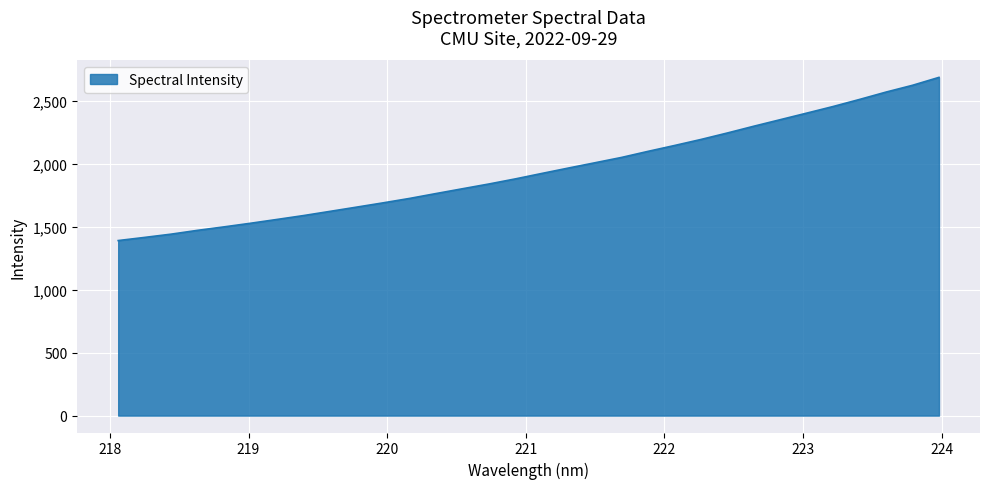

What is the minimum value shown in the chart?

1389.7